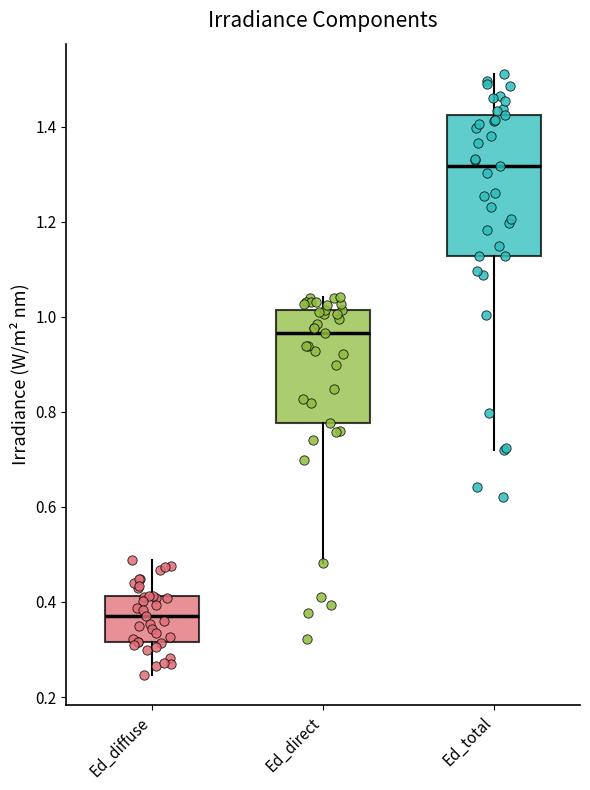

Reading left to right, read every box against the y-axis: the position of its median line, the range the box covers, and the ends of its whiskers. The values are not printed on the chart, so give them approximately, as read against the axis.

Ed_diffuse: median 0.38, box 0.32 to 0.42, whiskers 0.24 to 0.48
Ed_direct: median 0.96, box 0.78 to 1.02, whiskers 0.48 to 1.04
Ed_total: median 1.32, box 1.12 to 1.42, whiskers 0.72 to 1.52